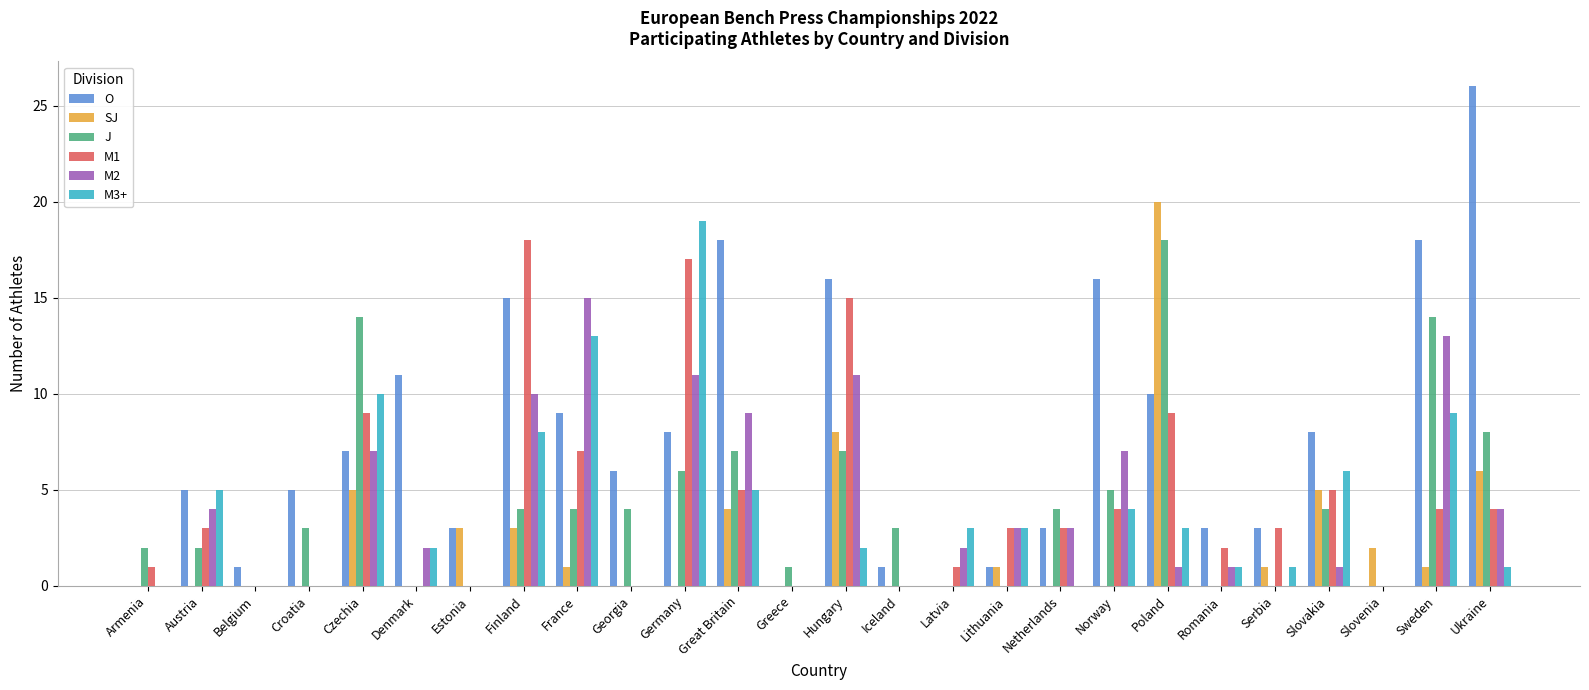

What is the maximum value for J?

18